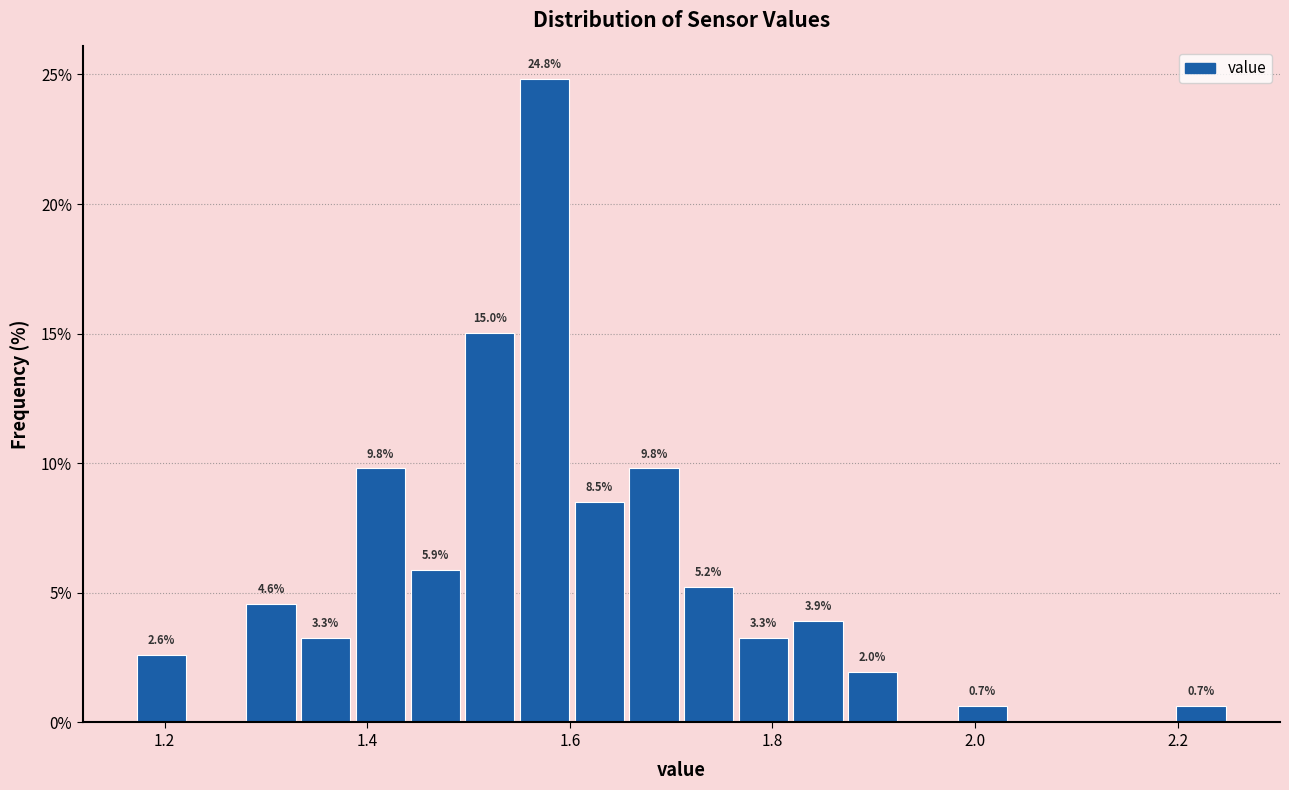

Around what value on the x-axis is the tallest bar? Give the approximate position of its centre, as read against the axis.

1.58